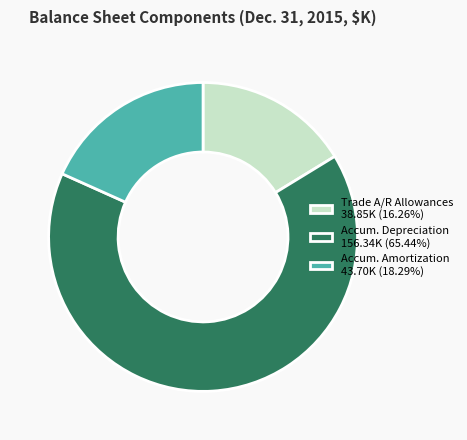

Is there any slice that represents more than half of the pie?

Yes